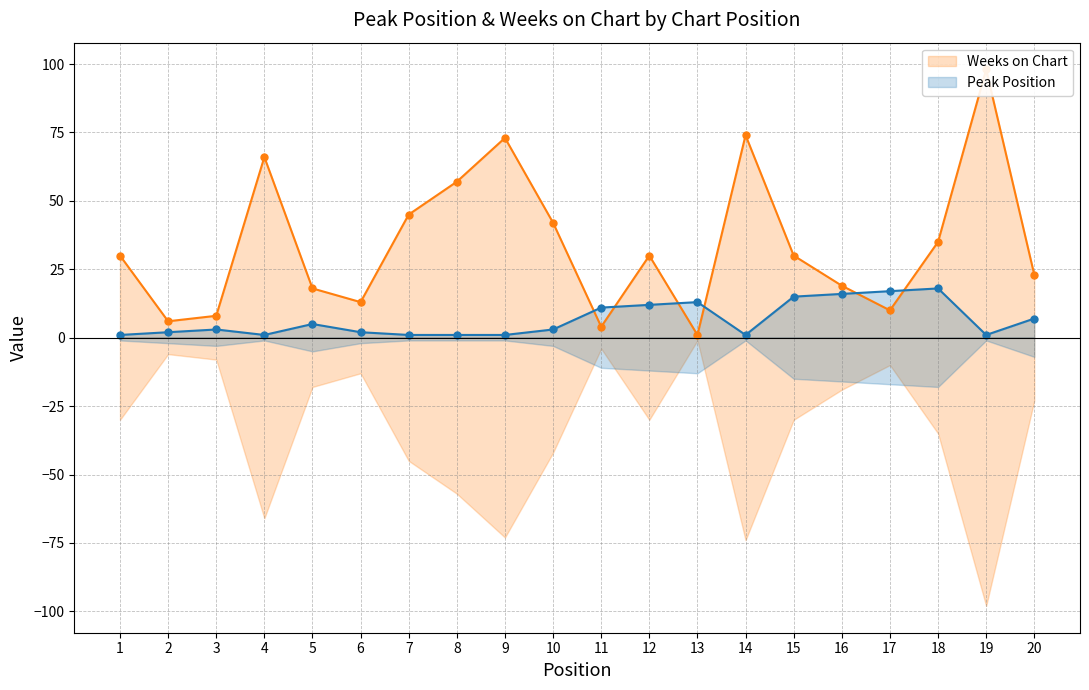

True or false: Weeks on Chart and Peak Position cross at least once.

True